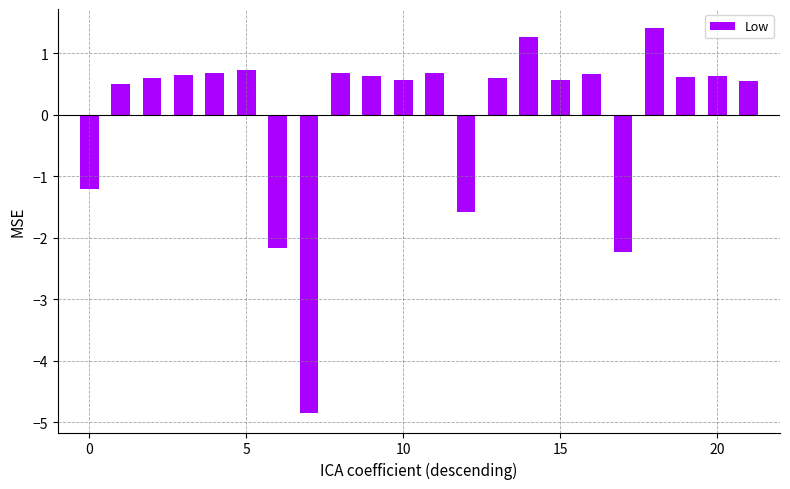

How many data points does each series have?

22